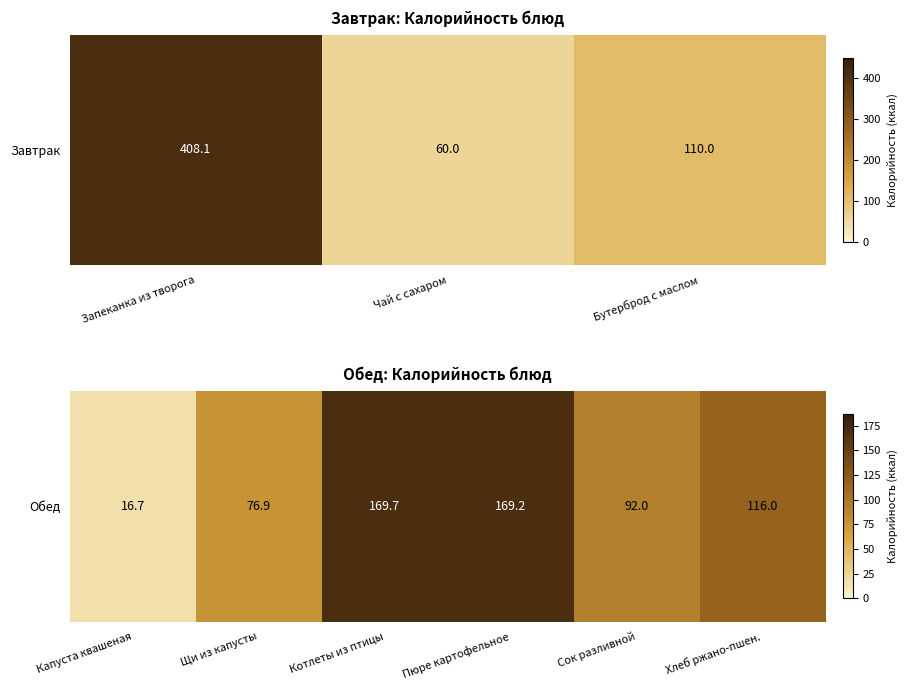

What is the difference between the second highest and minimum values?

152.5